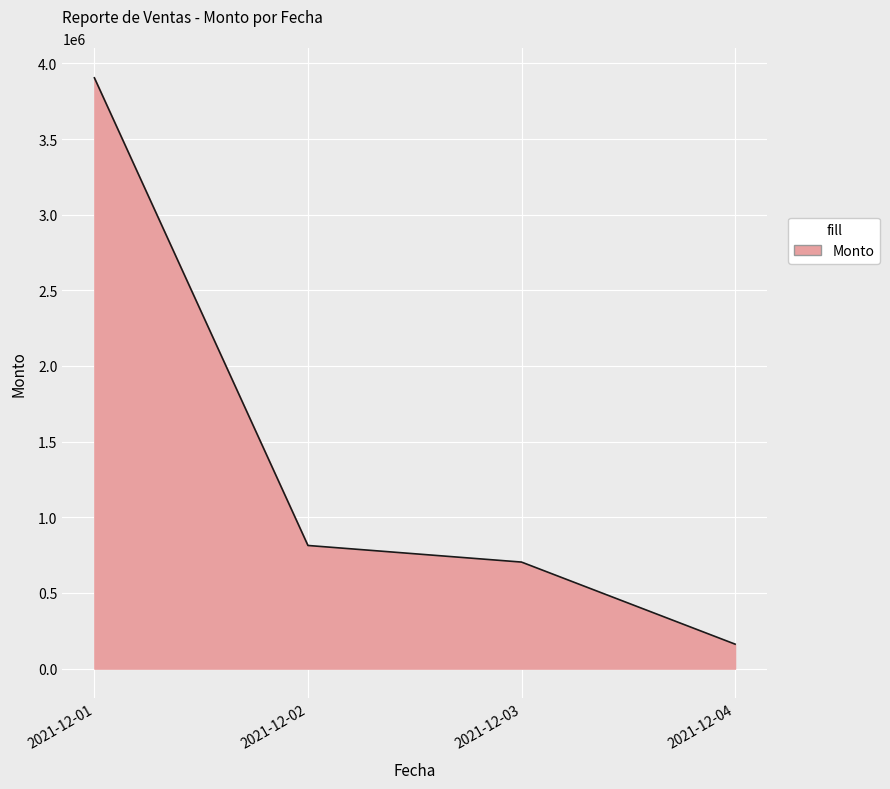

Does the chart display data point markers on the line(s)?

No